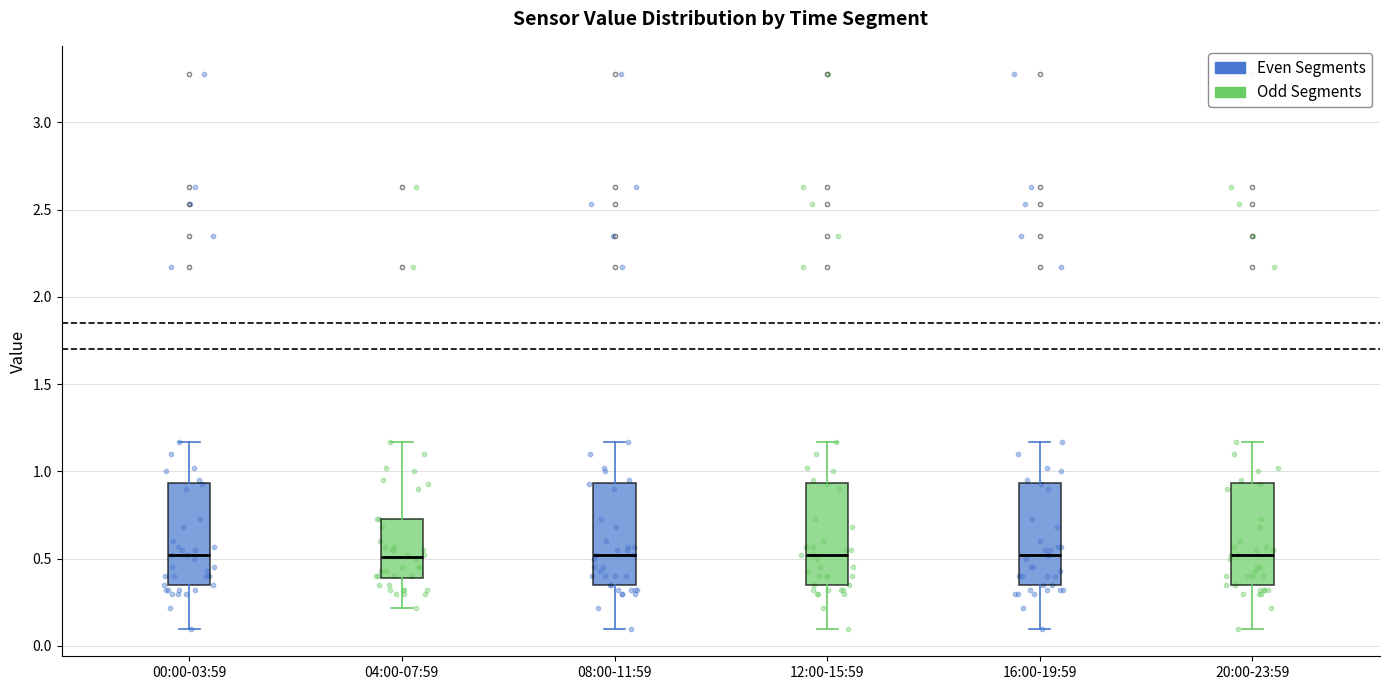

Reading left to right, read every box against the y-axis: the position of its median line, the range the box covers, and the ends of its whiskers. The values are not printed on the chart, so give them approximately, as read against the axis.

00:00-03:59: median 0.50, box 0.35 to 0.95, whiskers 0.10 to 1.15
04:00-07:59: median 0.50, box 0.40 to 0.75, whiskers 0.20 to 1.15
08:00-11:59: median 0.50, box 0.35 to 0.95, whiskers 0.10 to 1.15
12:00-15:59: median 0.50, box 0.35 to 0.95, whiskers 0.10 to 1.15
16:00-19:59: median 0.50, box 0.35 to 0.95, whiskers 0.10 to 1.15
20:00-23:59: median 0.50, box 0.35 to 0.95, whiskers 0.10 to 1.15